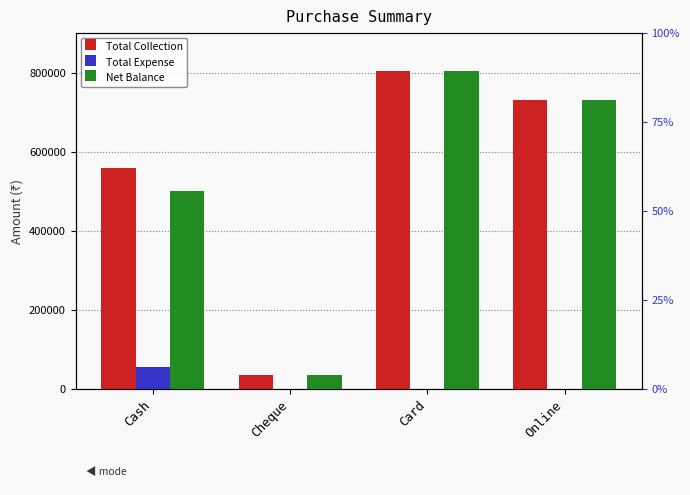

What is the difference between the second highest and second lowest values in the Net Balance series?

230785